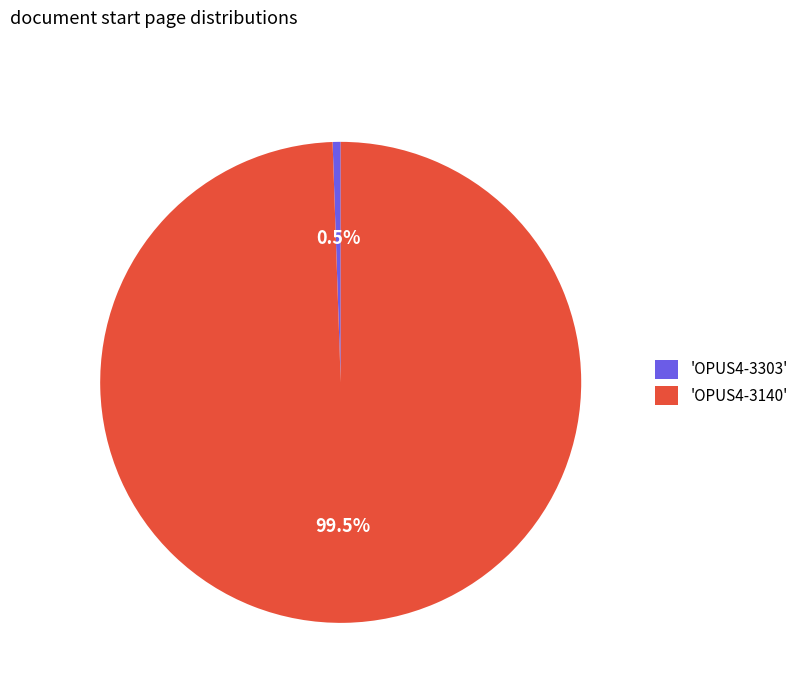

Which has a higher value, 'OPUS4-3140' or 'OPUS4-3303'?

'OPUS4-3140'